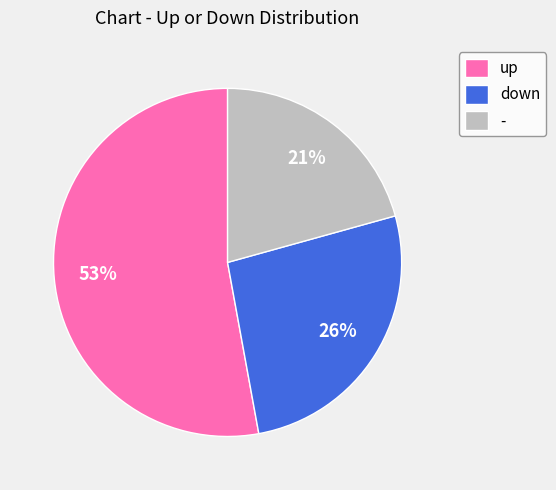

To the nearest percent, what is the difference between the - and up slice percentages?

32%